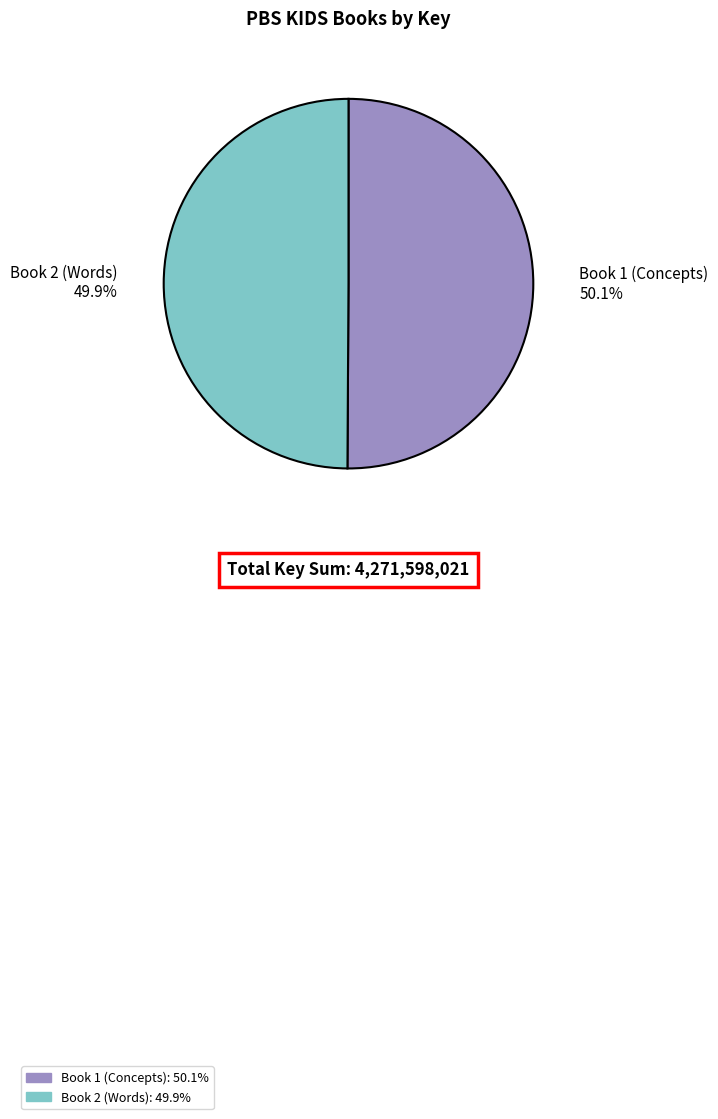

To the nearest percent, what is the average slice percentage?

50%